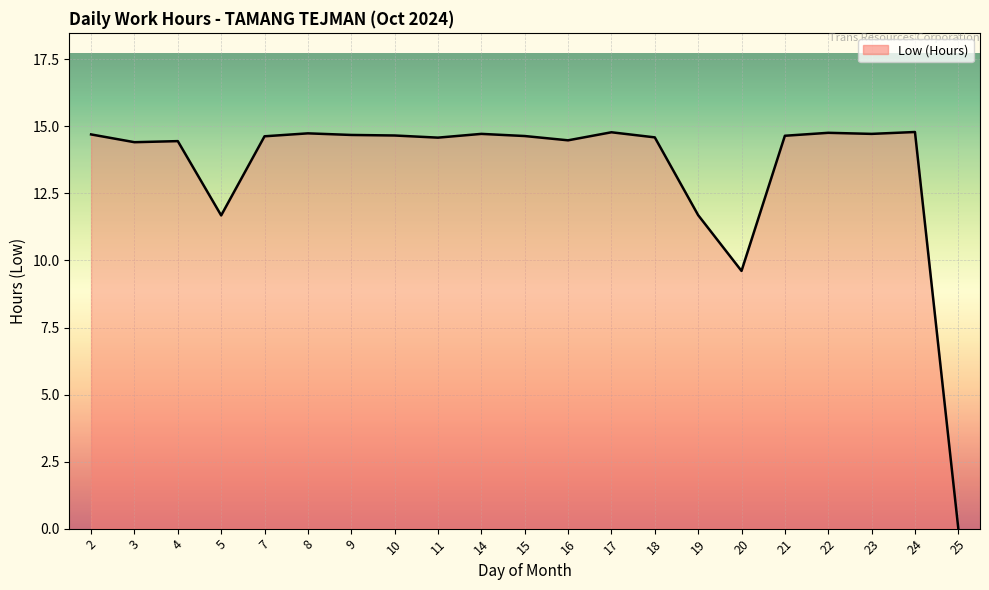

The chart shows a value of 14.8 at 17. True or false?

True